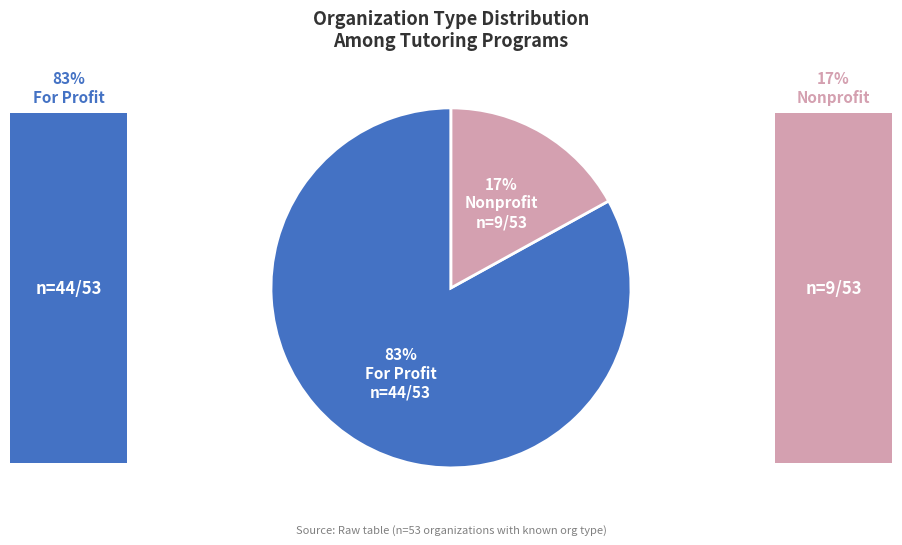

To the nearest percent, what is the average slice percentage?

50%